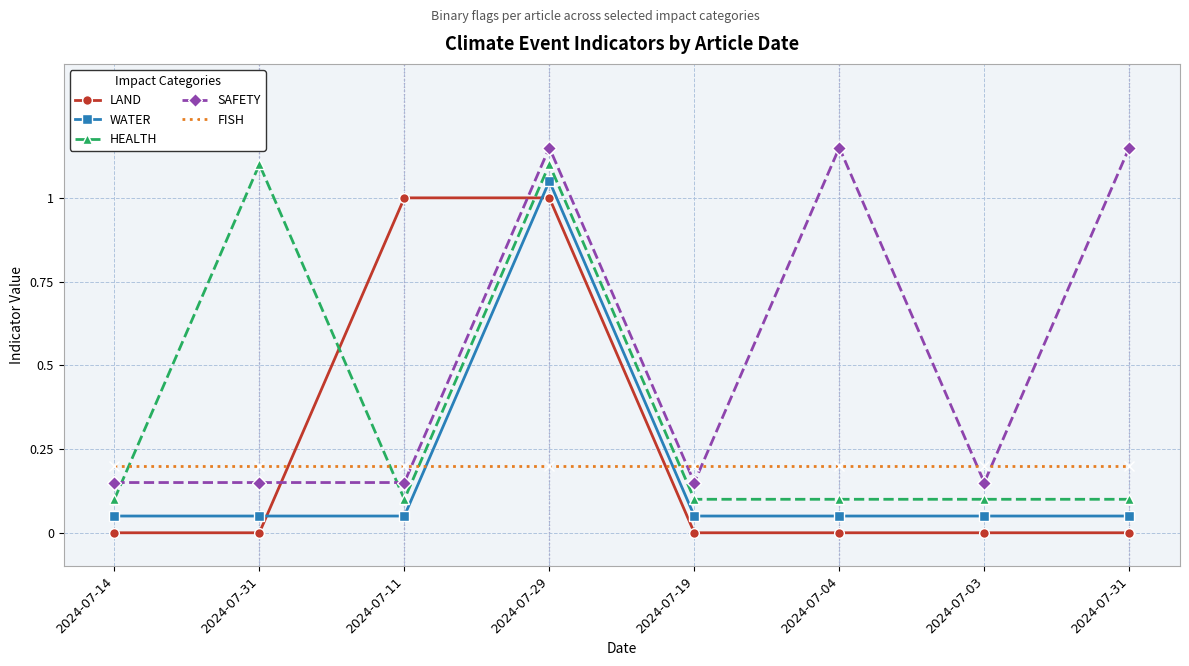

How many HEALTH values are between 0 and 1?

6